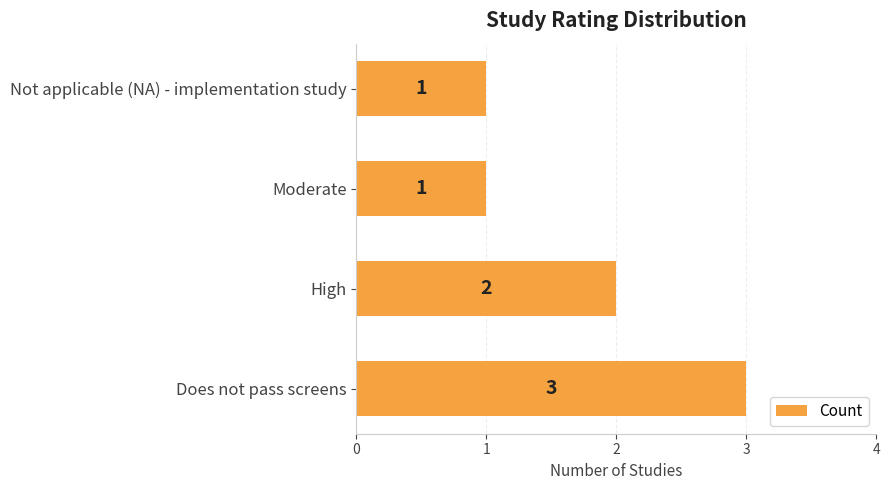

Reading bottom to top, what are all the values shown in this chart?

Does not pass screens=3	High=2	Moderate=1	Not applicable (NA) - implementation study=1